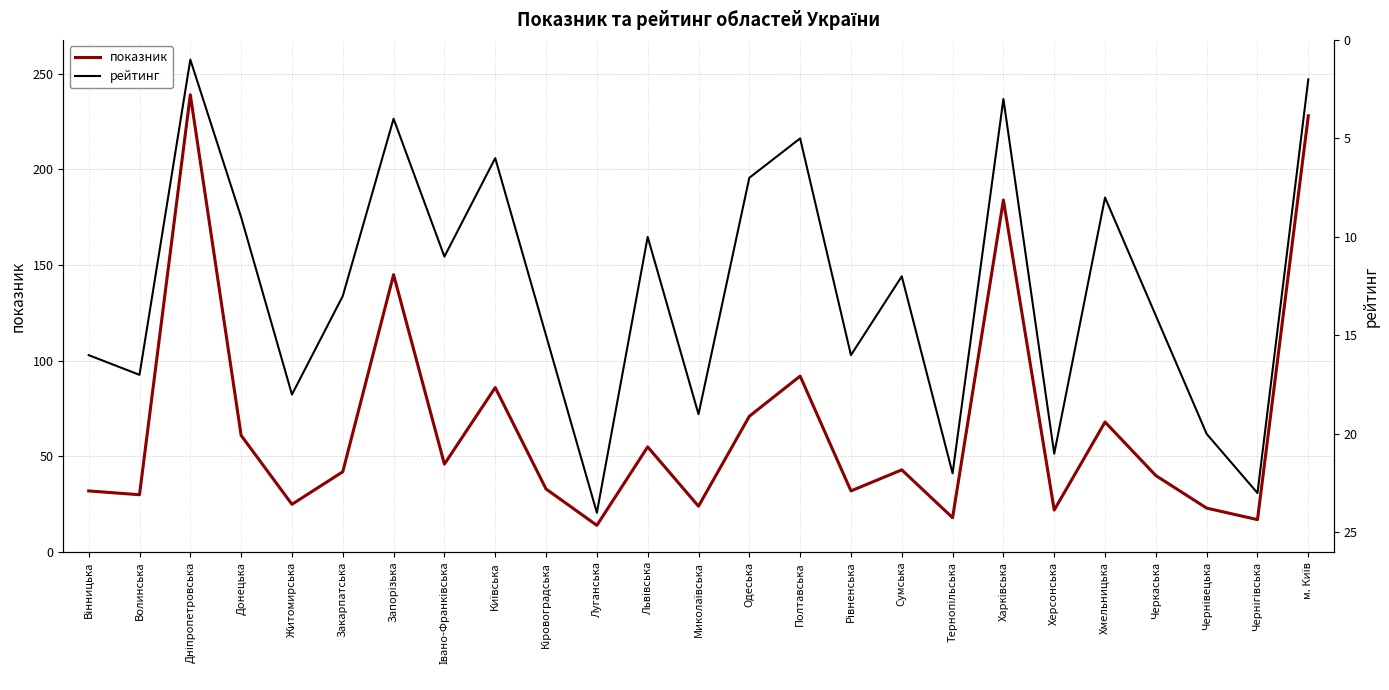

What is the spread (max minus min) of values at Київська?

80